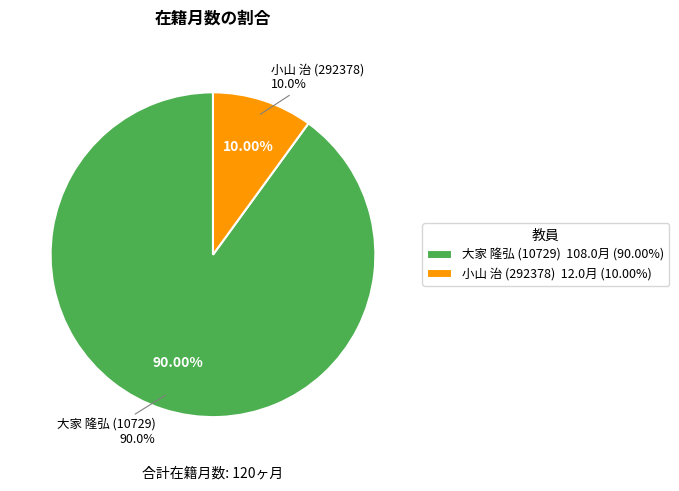

Is the sum of 大家 隆弘 (10729) and 小山 治 (292378) greater than half?

Yes